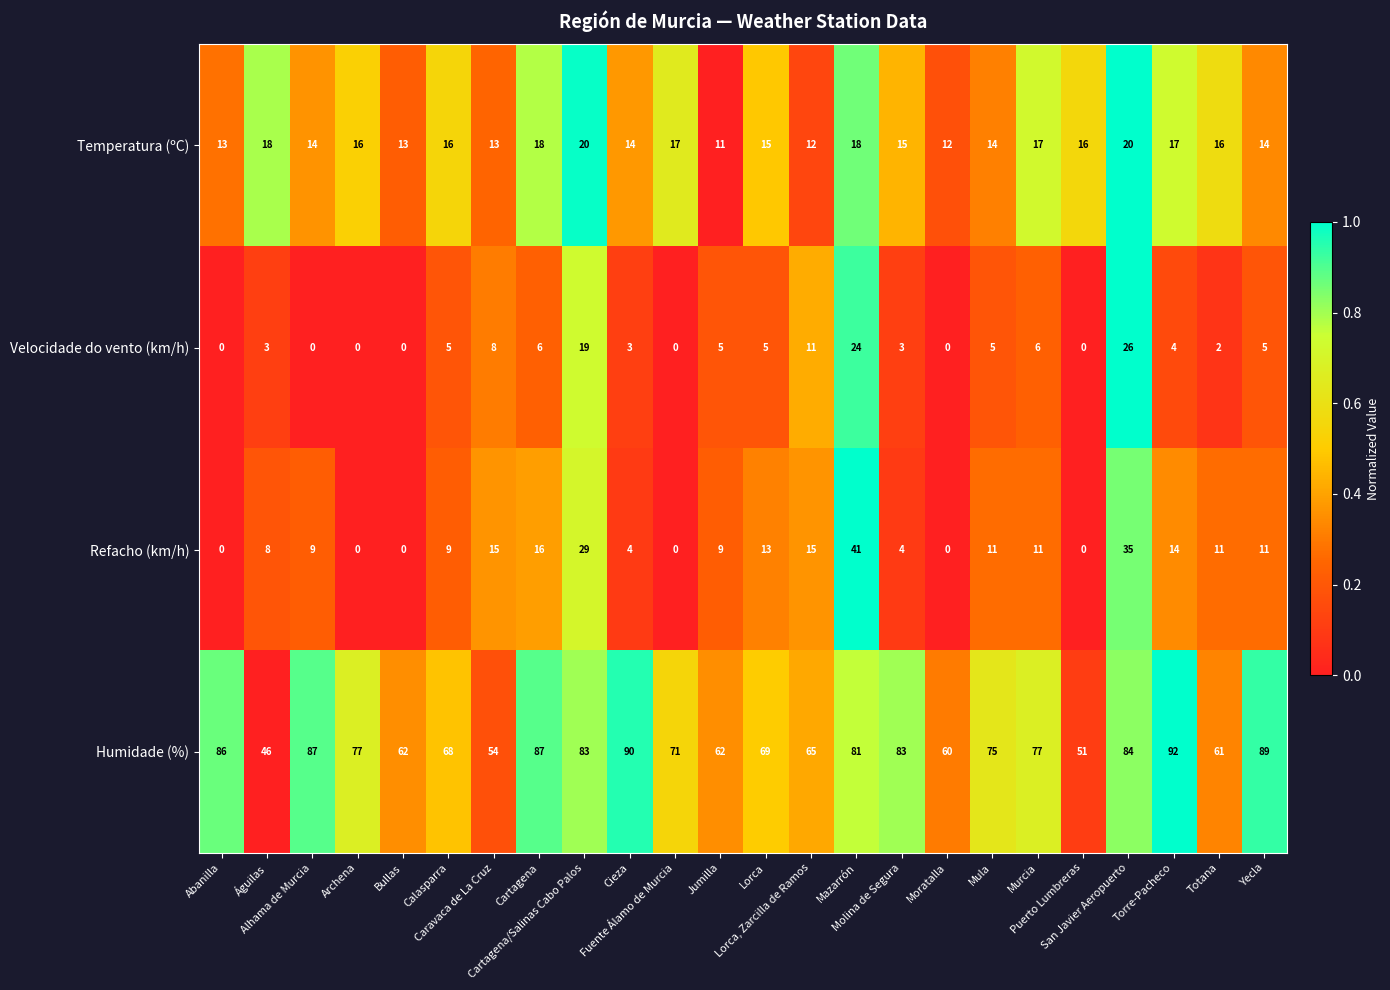

List the series in order of their peak value, highest first.

Humidade (%), Refacho (km/h), Velocidade do vento (km/h), Temperatura (ºC)